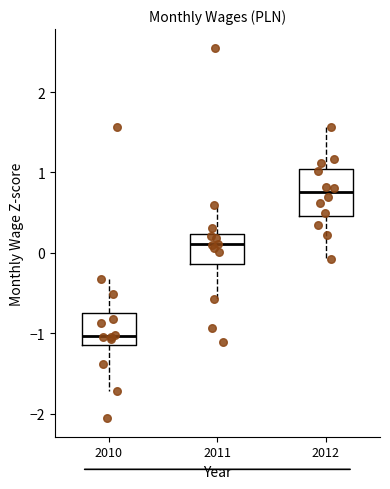

Reading left to right, read every box against the y-axis: the position of its median line, the range the box covers, and the ends of its whiskers. The values are not printed on the chart, so give them approximately, as read against the axis.

2010: median -1.0, box -1.1 to -0.8, whiskers -1.7 to -0.3
2011: median 0.1, box -0.1 to 0.2, whiskers -0.6 to 0.6
2012: median 0.8, box 0.5 to 1.0, whiskers -0.1 to 1.6